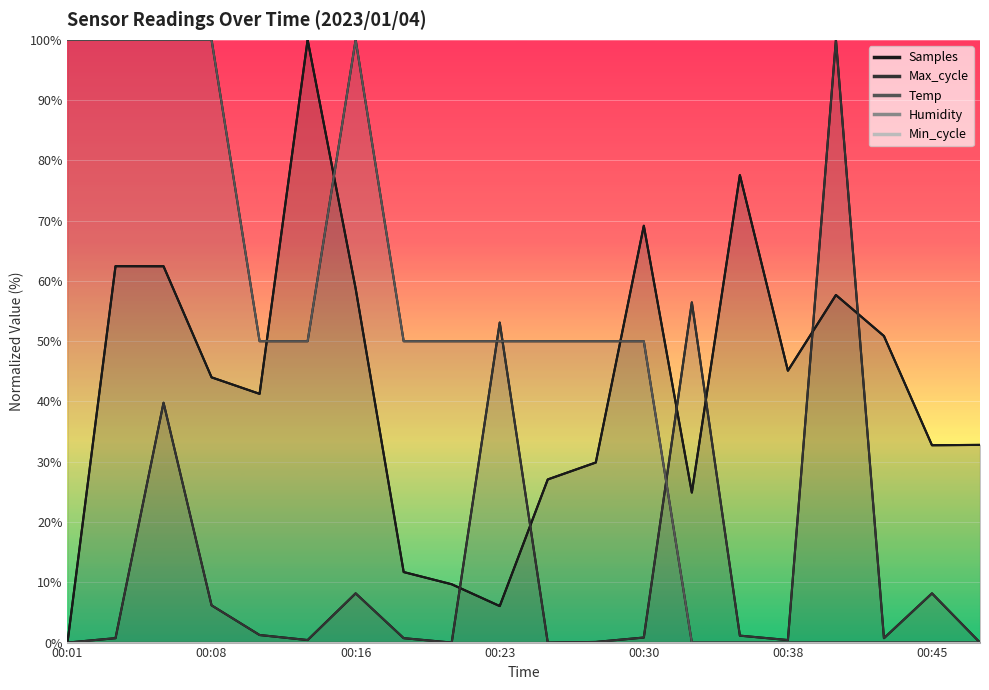

Which category has the lowest value in the Max_cycle series?

00:01